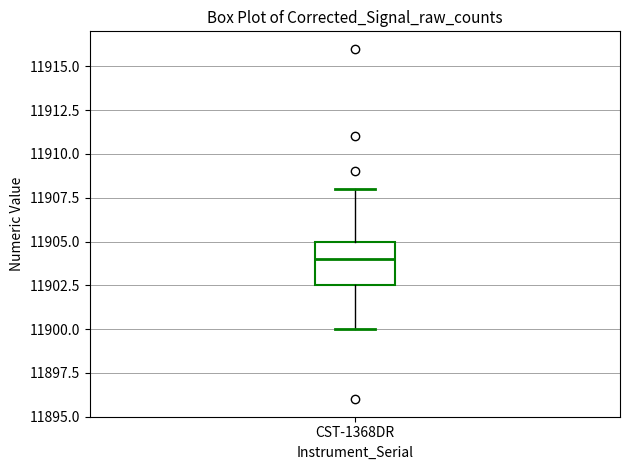

Where does the median line of the box for CST-1368DR sit on the y-axis? The values are not printed on the chart, so give them approximately, as read against the axis.

11904.0